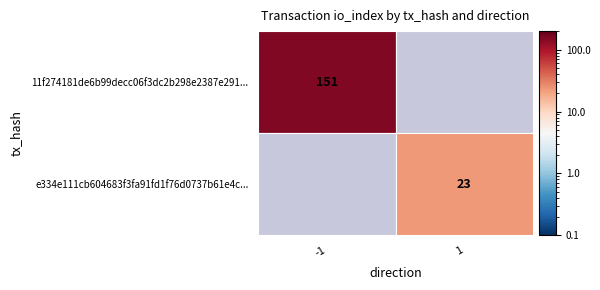

Reading right to left, list all the values displayed in this chart.

11f274181de6b99decc06f3dc2b298e2387e291: io_index=151	direction=-1
e334e111cb604683f3fa91fd1f76d0737b61e4c: io_index=23	direction=1